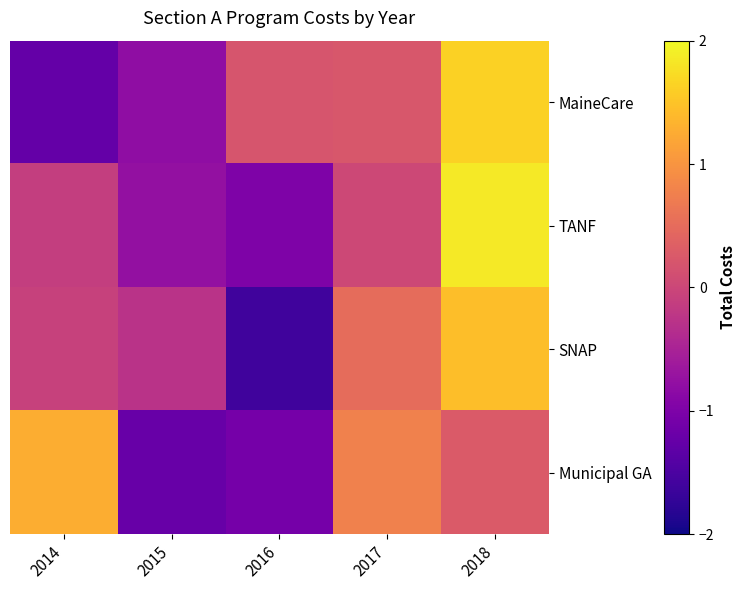

At which category is the sum across all series the highest?

2018